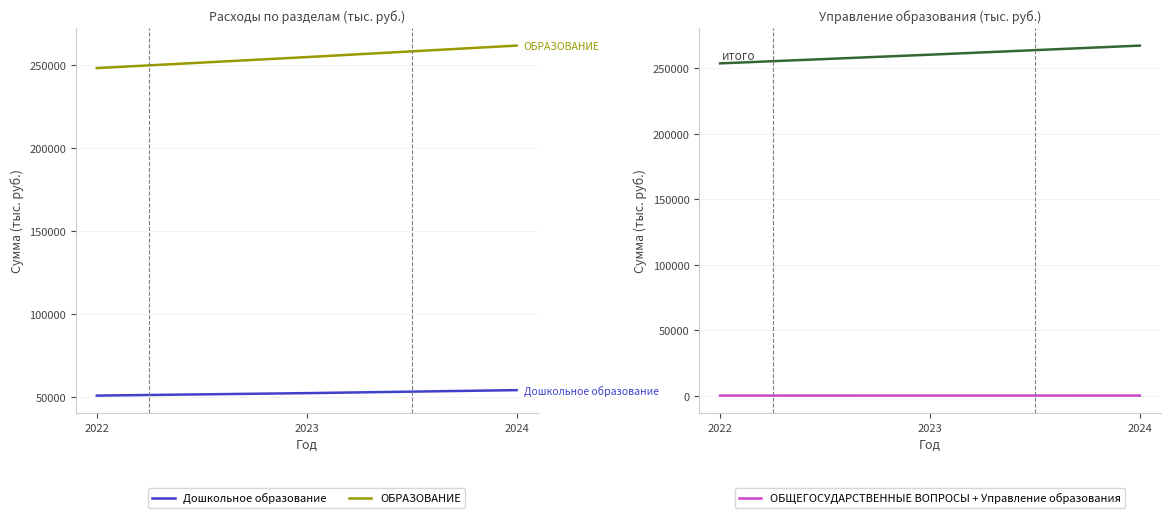

At which label does ОБЩЕГОСУДАРСТВЕННЫЕ ВОПРОСЫ first exceed 259?

2023